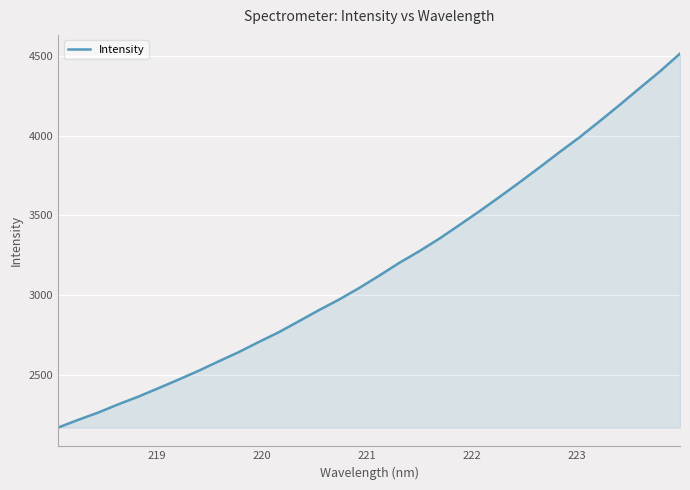

What is the difference between the maximum and minimum values?

2341.1